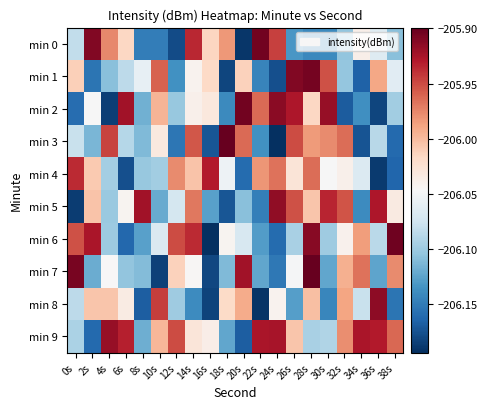

Reading right to left, transcribe all the data shown in this chart.

min 0: 38s=-206.1	36s=-206.1	34s=-206.0	32s=-206.1	30s=-206.1	28s=-206.1	26s=-206.1	24s=-205.9	22s=-205.9	20s=-206.2	18s=-206.0	16s=-206.0	14s=-205.9	12s=-206.2	10s=-206.1	8s=-206.1	6s=-206.0	4s=-206.0	2s=-205.9	0s=-206.1
min 1: 38s=-206.1	36s=-206.0	34s=-206.2	32s=-206.1	30s=-206.0	28s=-205.9	26s=-205.9	24s=-206.2	22s=-206.1	20s=-206.0	18s=-206.2	16s=-206.0	14s=-206.0	12s=-206.1	10s=-206.0	8s=-206.1	6s=-206.1	4s=-206.1	2s=-206.2	0s=-206.0
min 2: 38s=-206.1	36s=-206.2	34s=-206.1	32s=-206.2	30s=-205.9	28s=-206.0	26s=-205.9	24s=-205.9	22s=-206.0	20s=-205.9	18s=-206.1	16s=-206.0	14s=-206.0	12s=-206.1	10s=-206.0	8s=-206.1	6s=-205.9	4s=-206.2	2s=-206.0	0s=-206.2
min 3: 38s=-206.2	36s=-206.1	34s=-206.2	32s=-206.0	30s=-206.0	28s=-206.0	26s=-206.0	24s=-206.2	22s=-206.1	20s=-206.0	18s=-205.9	16s=-206.2	14s=-206.0	12s=-206.2	10s=-206.0	8s=-206.1	6s=-206.1	4s=-205.9	2s=-206.1	0s=-206.1
min 4: 38s=-206.2	36s=-206.2	34s=-206.1	32s=-206.0	30s=-206.0	28s=-206.0	26s=-206.0	24s=-206.0	22s=-206.0	20s=-206.2	18s=-206.1	16s=-205.9	14s=-206.0	12s=-206.0	10s=-206.1	8s=-206.1	6s=-206.2	4s=-206.1	2s=-206.0	0s=-205.9
min 5: 38s=-206.0	36s=-205.9	34s=-206.1	32s=-206.0	30s=-205.9	28s=-206.0	26s=-206.0	24s=-205.9	22s=-206.1	20s=-206.1	18s=-206.2	16s=-206.1	14s=-206.0	12s=-206.1	10s=-206.1	8s=-205.9	6s=-206.0	4s=-206.1	2s=-206.0	0s=-206.2
min 6: 38s=-205.9	36s=-206.1	34s=-206.0	32s=-206.0	30s=-206.1	28s=-205.9	26s=-206.1	24s=-206.2	22s=-206.1	20s=-206.1	18s=-206.0	16s=-206.2	14s=-205.9	12s=-205.9	10s=-206.1	8s=-206.1	6s=-206.2	4s=-206.1	2s=-205.9	0s=-206.0
min 7: 38s=-206.0	36s=-206.1	34s=-206.0	32s=-206.0	30s=-206.1	28s=-205.9	26s=-206.0	24s=-206.2	22s=-206.1	20s=-205.9	18s=-206.1	16s=-206.2	14s=-206.0	12s=-206.0	10s=-206.2	8s=-206.1	6s=-206.1	4s=-206.0	2s=-206.1	0s=-205.9
min 8: 38s=-206.2	36s=-205.9	34s=-206.1	32s=-206.0	30s=-206.1	28s=-206.0	26s=-206.1	24s=-206.0	22s=-206.2	20s=-206.0	18s=-206.0	16s=-206.2	14s=-206.1	12s=-206.1	10s=-205.9	8s=-206.2	6s=-206.0	4s=-206.0	2s=-206.0	0s=-206.1
min 9: 38s=-206.0	36s=-205.9	34s=-205.9	32s=-206.0	30s=-206.1	28s=-206.1	26s=-206.0	24s=-205.9	22s=-205.9	20s=-206.2	18s=-206.1	16s=-206.0	14s=-206.0	12s=-206.0	10s=-206.0	8s=-206.1	6s=-205.9	4s=-205.9	2s=-206.2	0s=-206.1